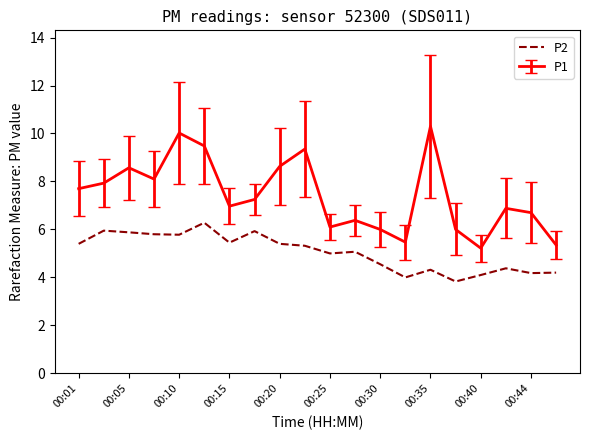

Which series has the largest range (max minus min)?

P1